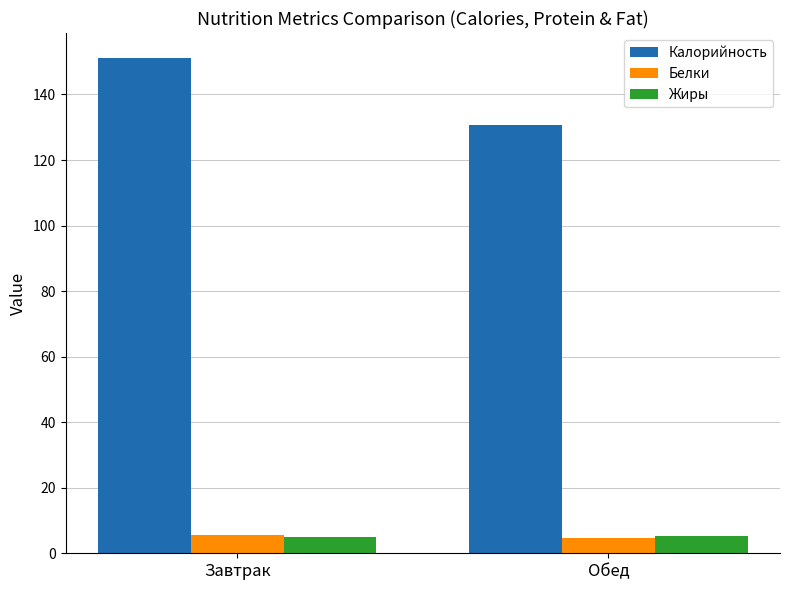

Is it true that Белки equals 4.6 at Обед?

True